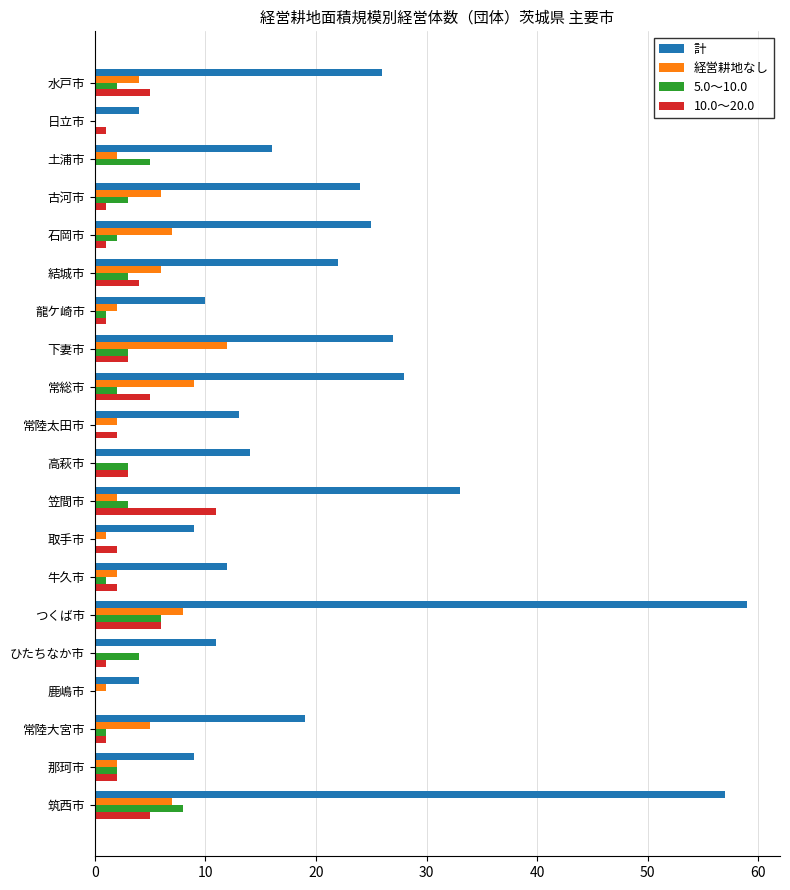

Is it true that 5.0～10.0 equals 0 at 日立市?

True